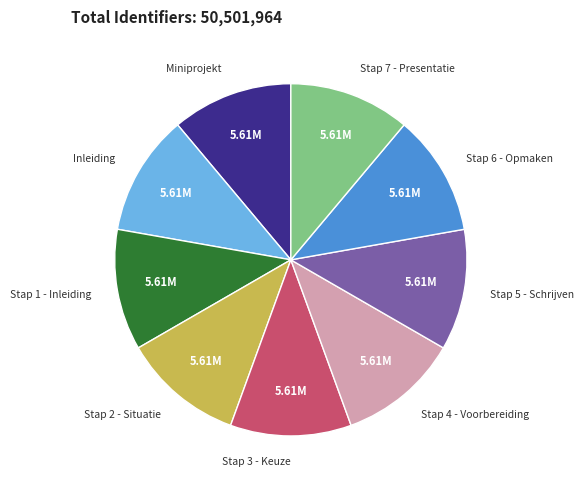

Is there any slice that represents more than half of the pie?

No